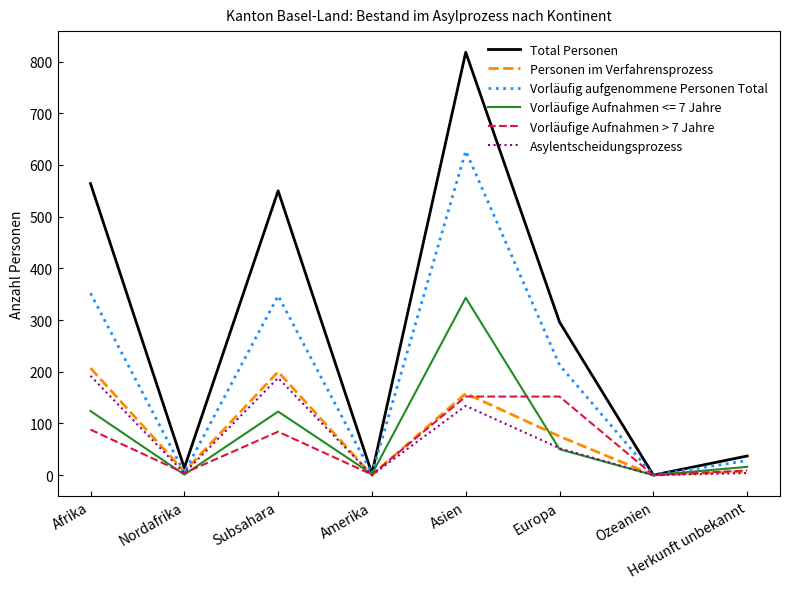

What is the difference between the Vorläufige Aufnahmen > 7 Jahre values at Afrika and Amerika?

87